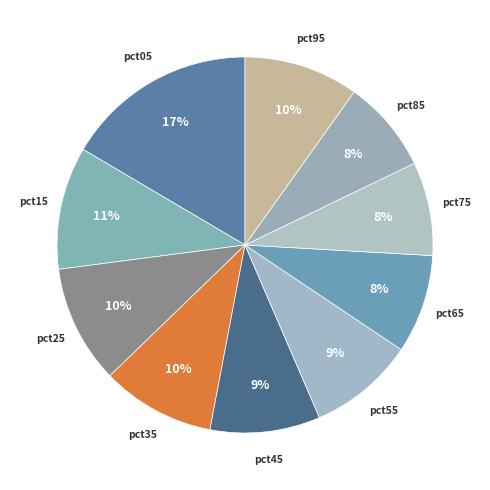

To the nearest percent, what is the average slice percentage?

10%